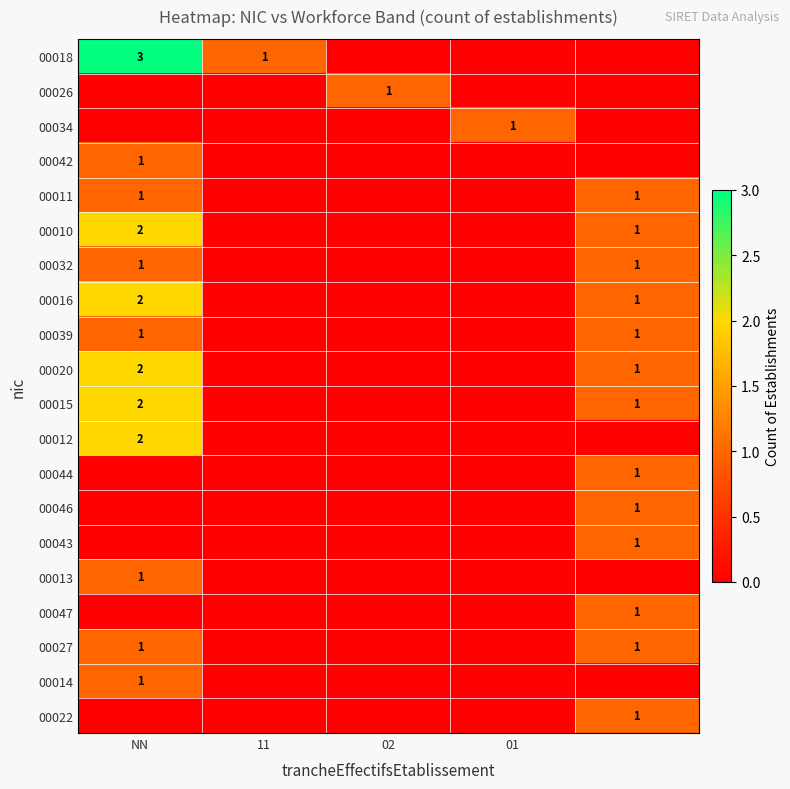

Is it true that 00010 equals 2 at NN?

True